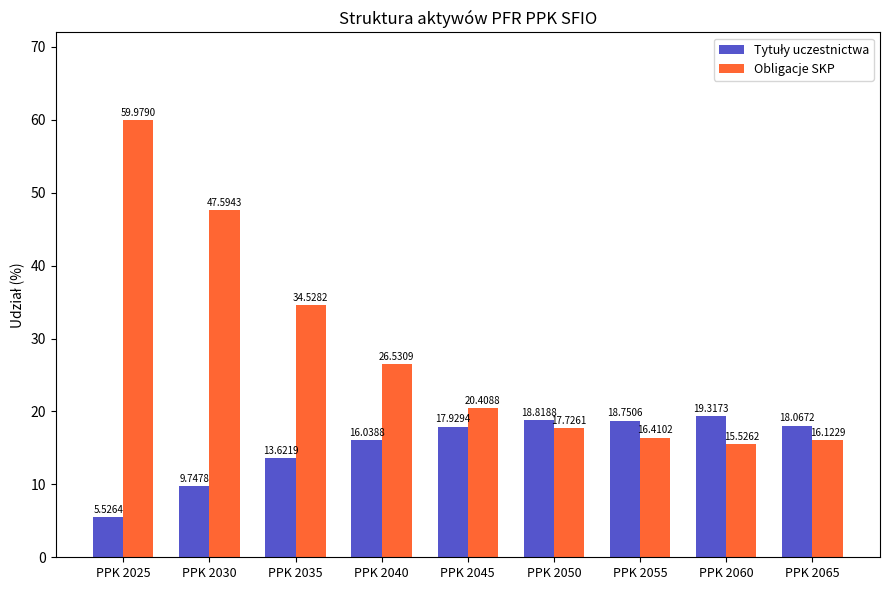

What is the highest value of the Obligacje SKP series?

60.0